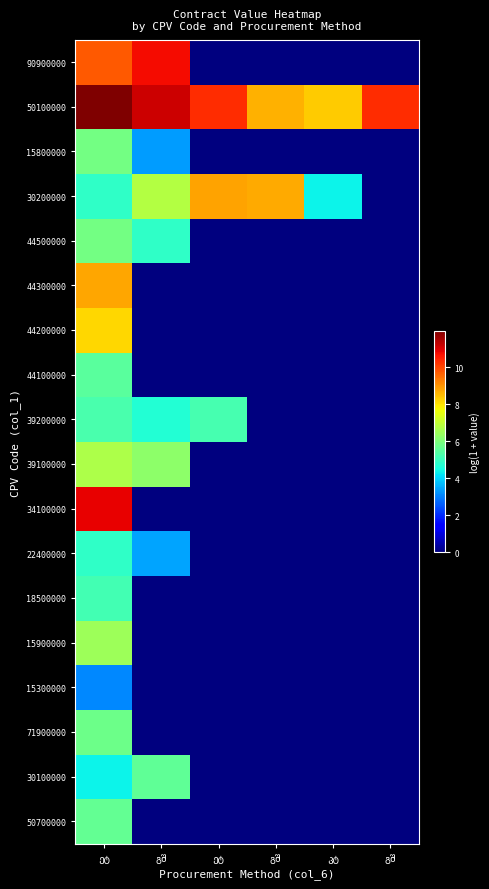

What is the greatest value displayed?

12.0